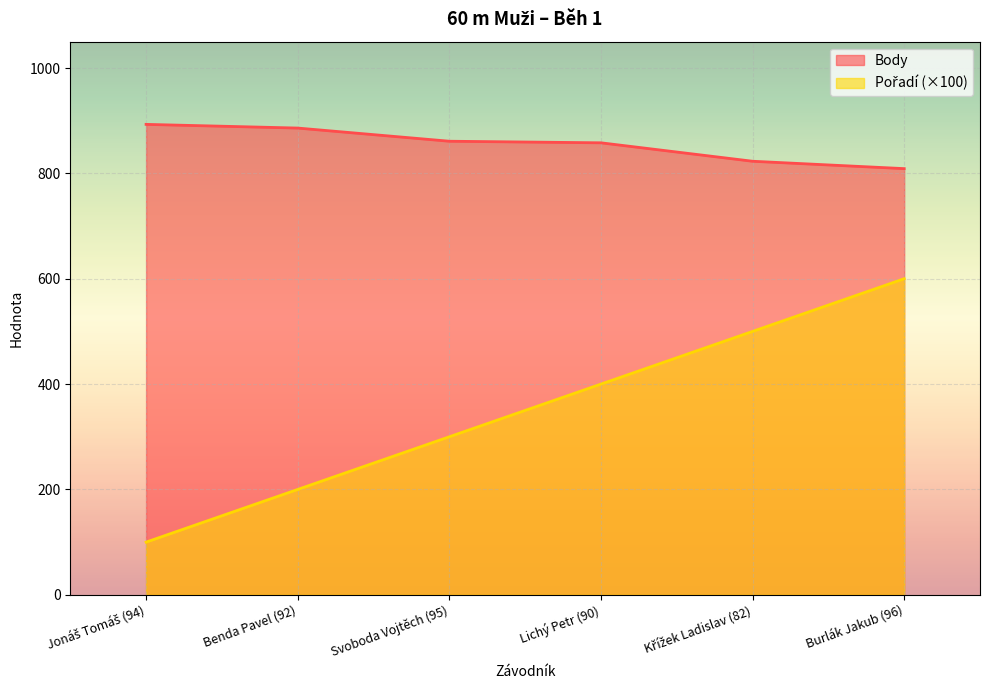

What value does the Pořadí series have at Benda Pavel (92), to the nearest 50?

200